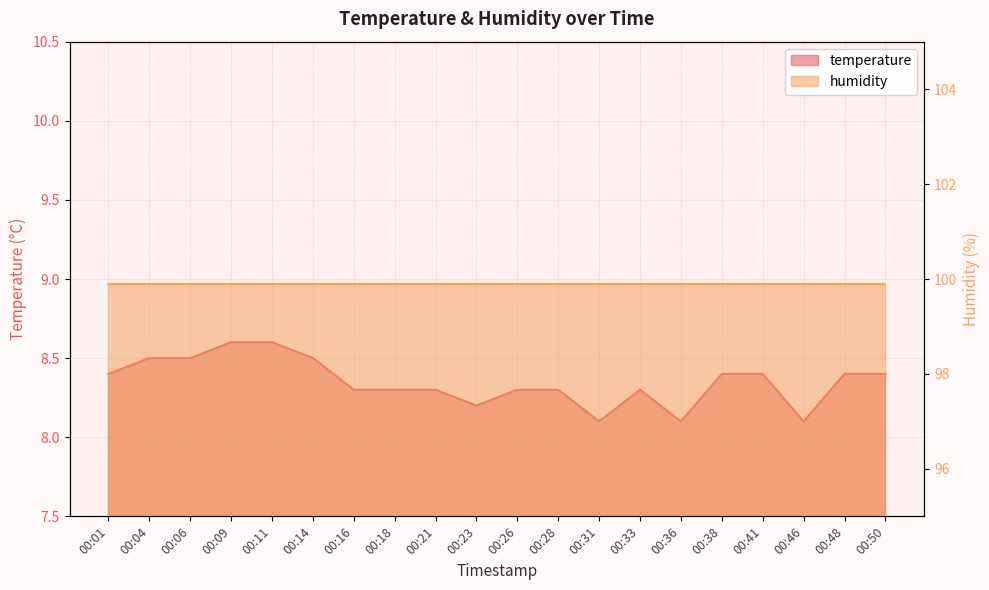

Rank the categories by value from highest to lowest.

00:09, 00:11, 00:04, 00:06, 00:14, 00:01, 00:38, 00:41, 00:48, 00:50, 00:16, 00:18, 00:21, 00:26, 00:28, 00:33, 00:23, 00:31, 00:36, 00:46